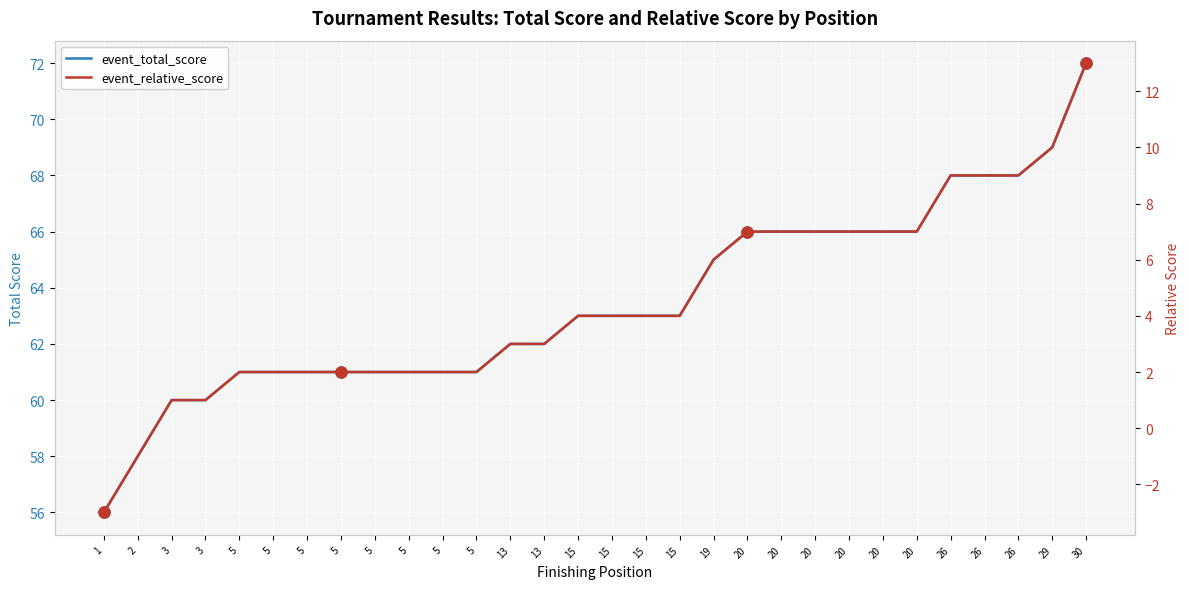

The event_total_score series shows 23 at 20. True or false?

False